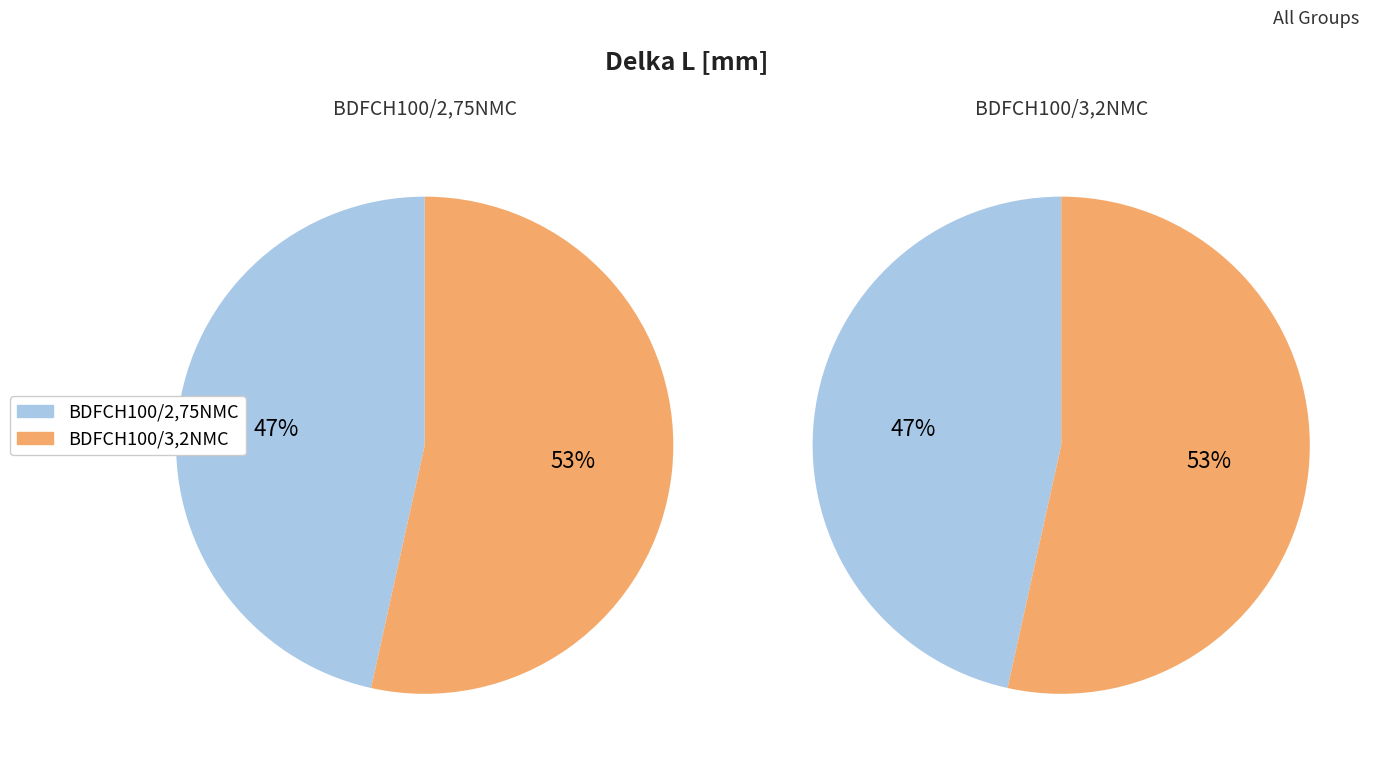

Which category has the smallest portion of the pie?

BDFCH100/2,75NMC